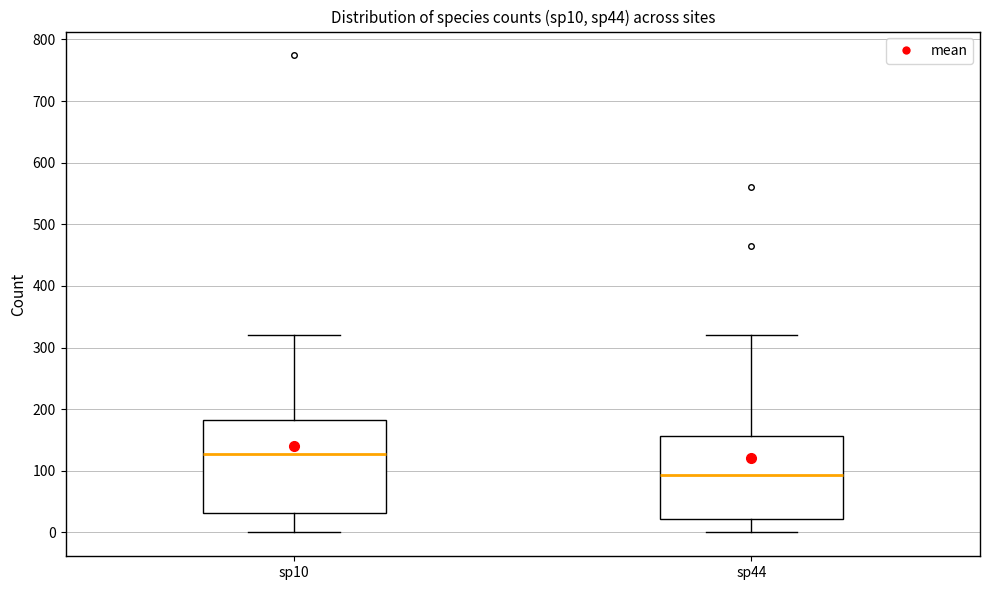

Reading left to right, transcribe this box plot: for each box, give where its median line is, the range the box spans, and where its two whiskers end, as read against the y-axis. The values are not printed on the chart, so give them approximately, as read against the axis.

sp10: median 130, box 30 to 180, whiskers 0 to 320
sp44: median 90, box 20 to 160, whiskers 0 to 320